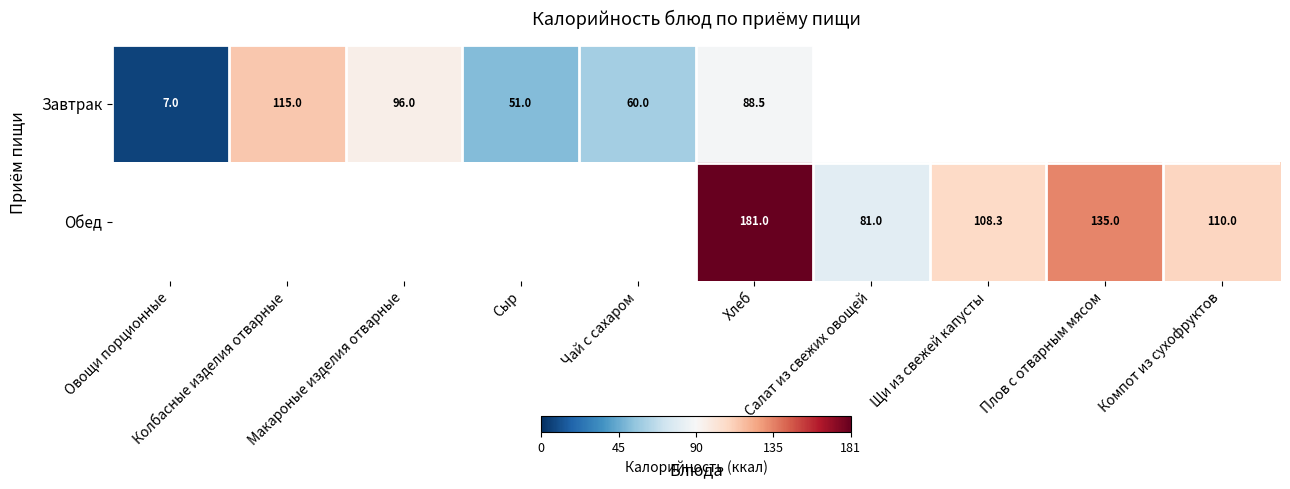

What is the total value across all series at Хлеб?

269.5